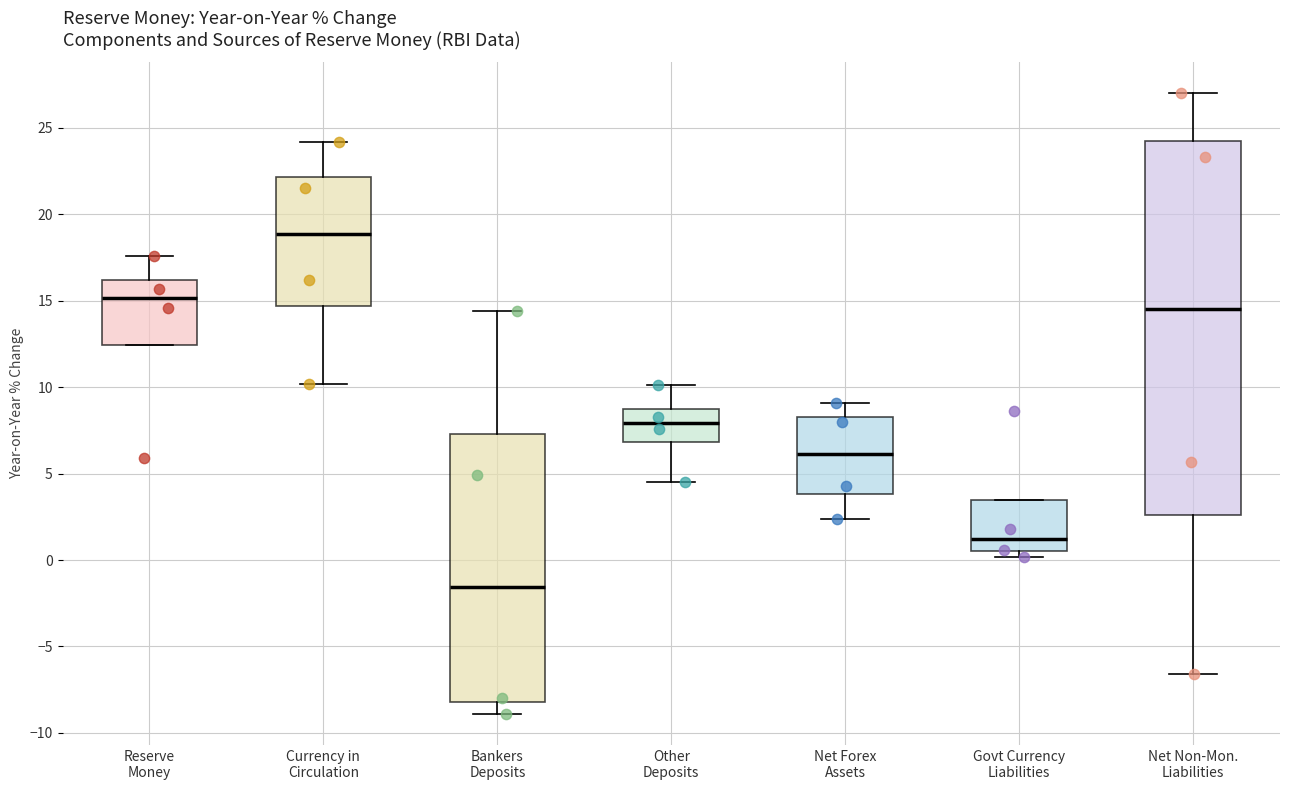

Which box's median line is the highest?

Currency in Circulation